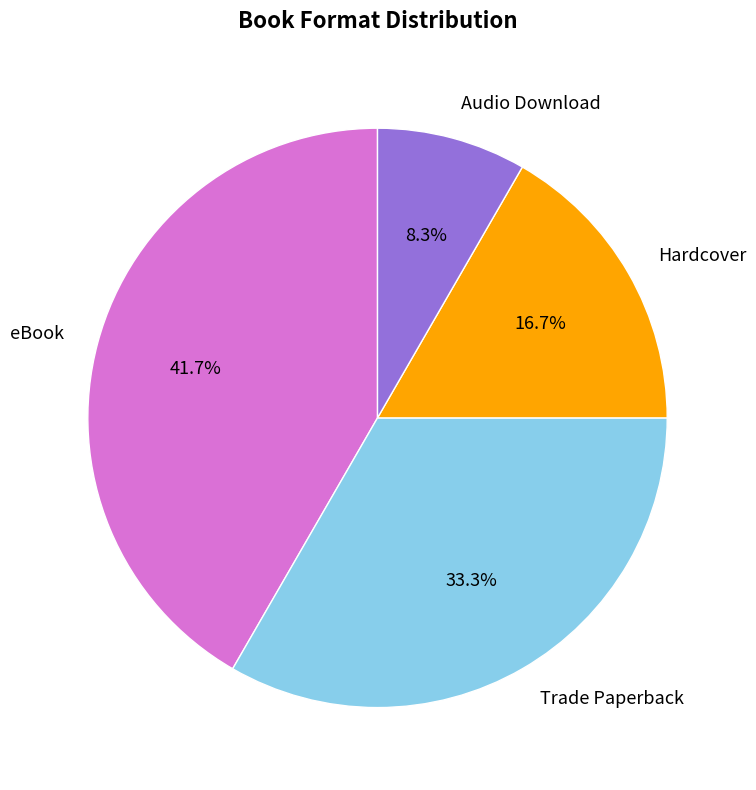

To the nearest percent, what portion does Audio Download represent?

8%